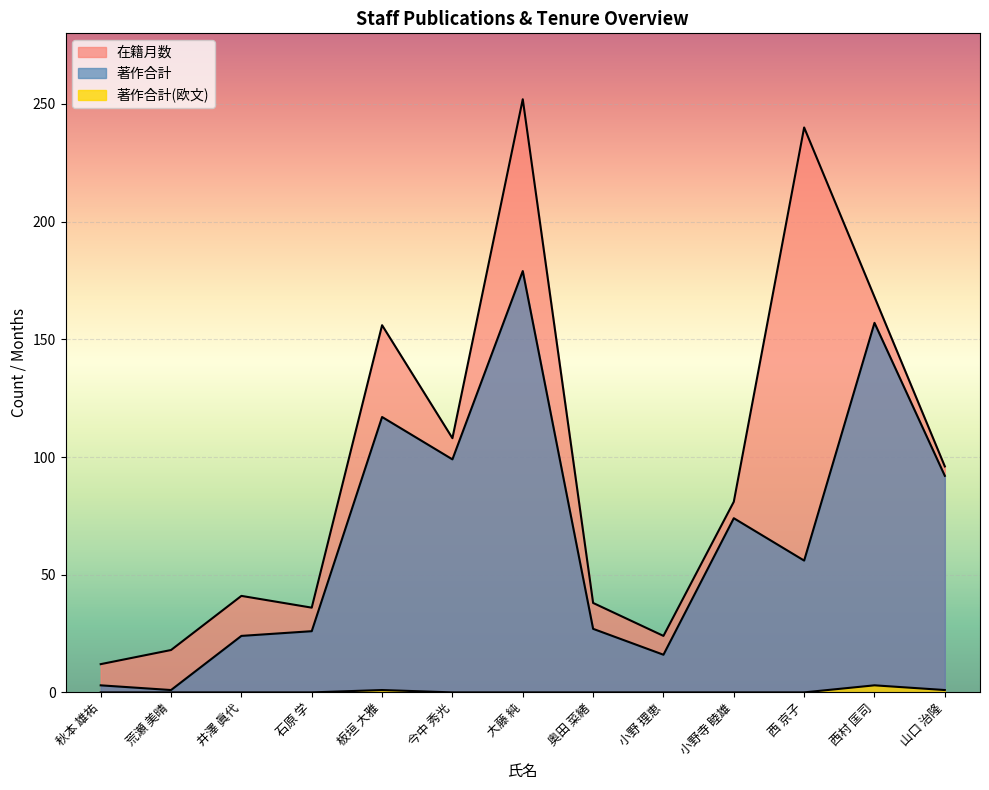

What is the label of the 3rd point from the left?

井澤 眞代